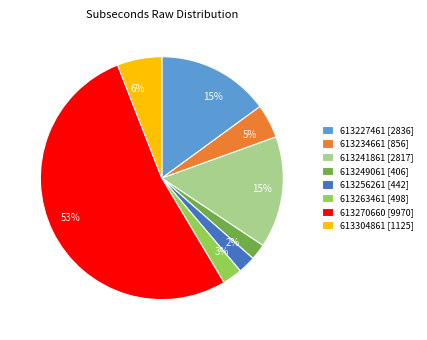

How many slices are in this pie chart?

8